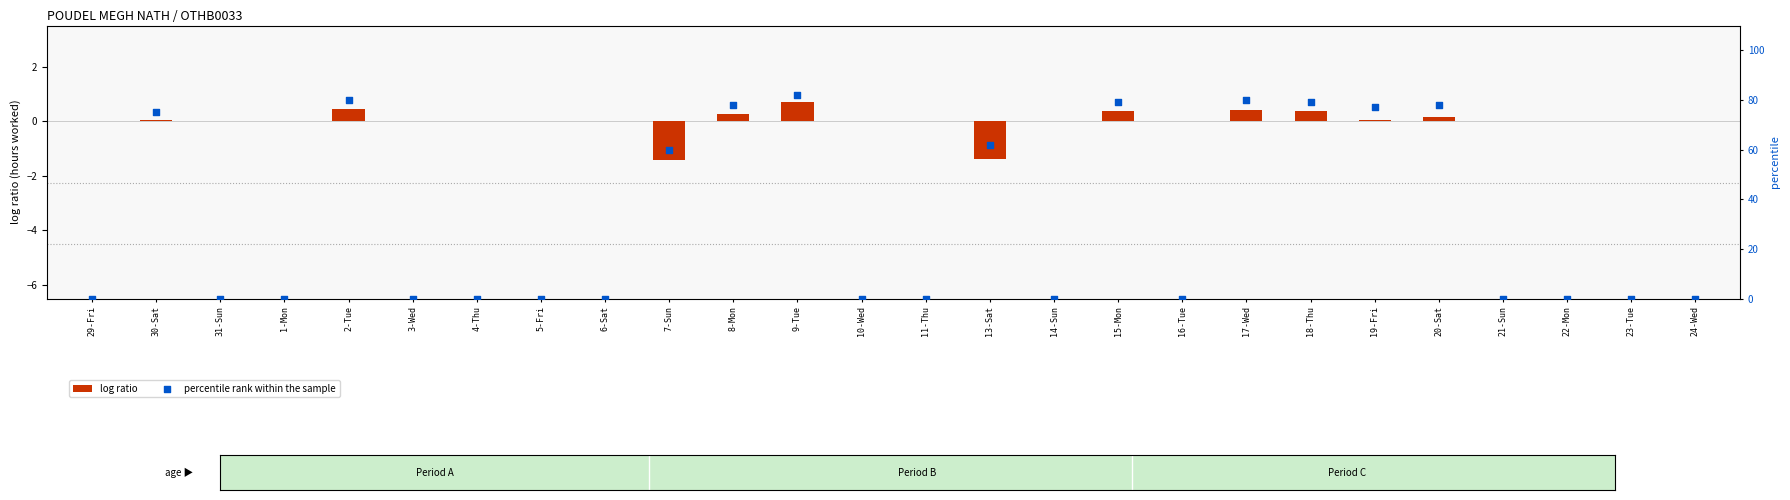

Which series has the largest total across all categories?

percentile rank within the sample